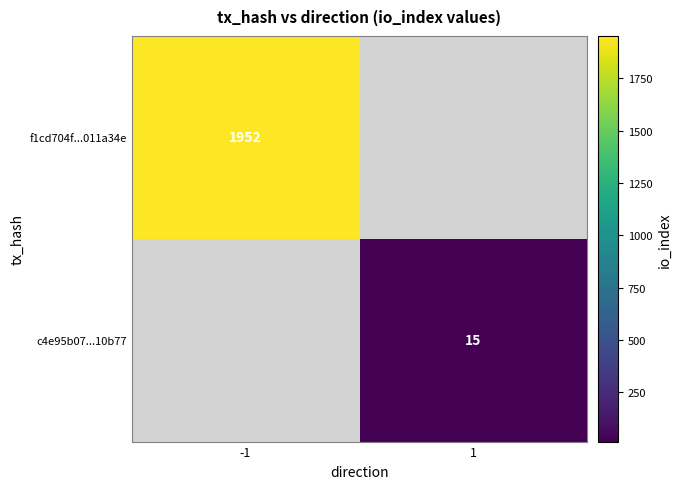

How many categories are shown in the chart?

2